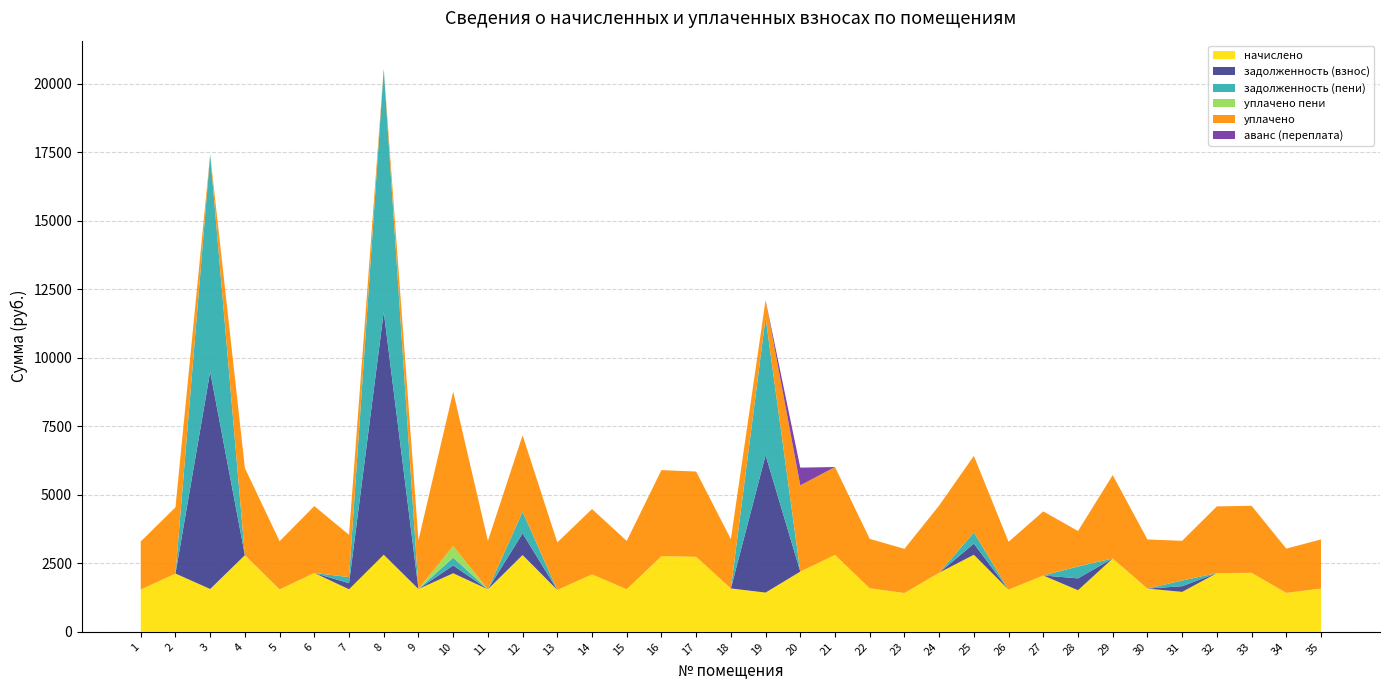

Reading left to right, extract all data points from this chart.

начислено: 1542.2	2126.9	1562.4	2797.2	1547.3	2147.0	1552.3	2812.3	1562.4	2137.0	1552.3	2802.2	1527.1	2096.6	1552.3	2761.9	2736.7	1582.6	1431.4	2197.4	2807.3	1587.6	1416.2	2157.1	2812.3	1537.2	2056.3	1517.0	2676.2	1577.5	1456.6	2142.0	2152.1	1421.3	1577.5
задолженность (взнос): 0.0	0.0	7930.1	0.0	0.0	0.0	221.8	8866.6	0.0	285.6	0.0	791.7	0.0	0.0	0.0	0.0	0.0	0.0	5017.4	0.0	0.0	0.0	0.0	0.0	406.2	0.0	0.0	433.8	0.0	0.0	208.1	0.0	0.0	0.0	0.0
задолженность (пени): 0.0	0.0	7930.1	0.0	0.0	0.0	221.8	8866.6	0.0	285.6	0.0	791.7	0.0	0.0	0.0	0.0	0.0	0.0	5017.4	0.0	0.0	0.0	0.0	0.0	406.2	0.0	0.0	433.8	0.0	0.0	208.1	0.0	0.0	0.0	0.0
уплачено пени: 0.0	0.0	0.0	0.0	0.0	0.0	0.0	0.0	3.2	421.1	0.0	0.0	0.0	0.0	0.0	0.0	0.0	0.0	0.0	0.0	0.0	0.0	0.0	0.0	0.0	0.0	0.0	2.2	0.0	0.0	0.0	0.0	0.0	0.0	0.0
уплачено: 1753.4	2418.1	0.0	3180.1	1759.1	2441.0	1543.1	0.0	1776.3	5635.0	1764.8	2785.0	1736.2	2383.7	1764.8	3140.0	3111.4	1799.2	640.9	3146.2	3206.9	1805.0	1610.1	2452.4	2796.3	1747.7	2338.1	1291.3	3041.8	1793.5	1447.9	2435.2	2446.8	1615.9	1793.5
аванс (переплата): 0.0	0.0	0.0	0.0	0.0	0.0	0.0	0.0	0.0	0.0	0.0	0.0	0.0	0.0	0.0	0.0	0.0	0.0	0.0	648.2	0.0	0.0	0.0	0.0	0.0	0.0	0.2	0.0	0.1	0.0	0.0	0.0	0.1	0.0	0.0